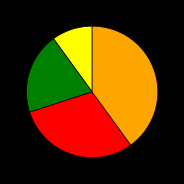

Is there a majority slice in this chart?

No